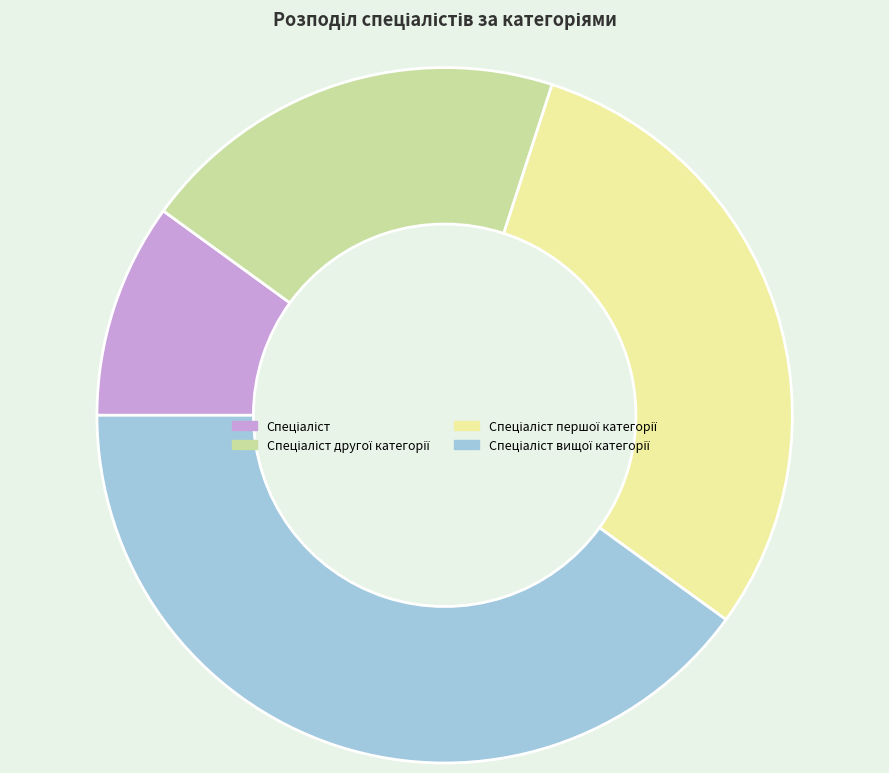

Count the number of slices in the pie.

4